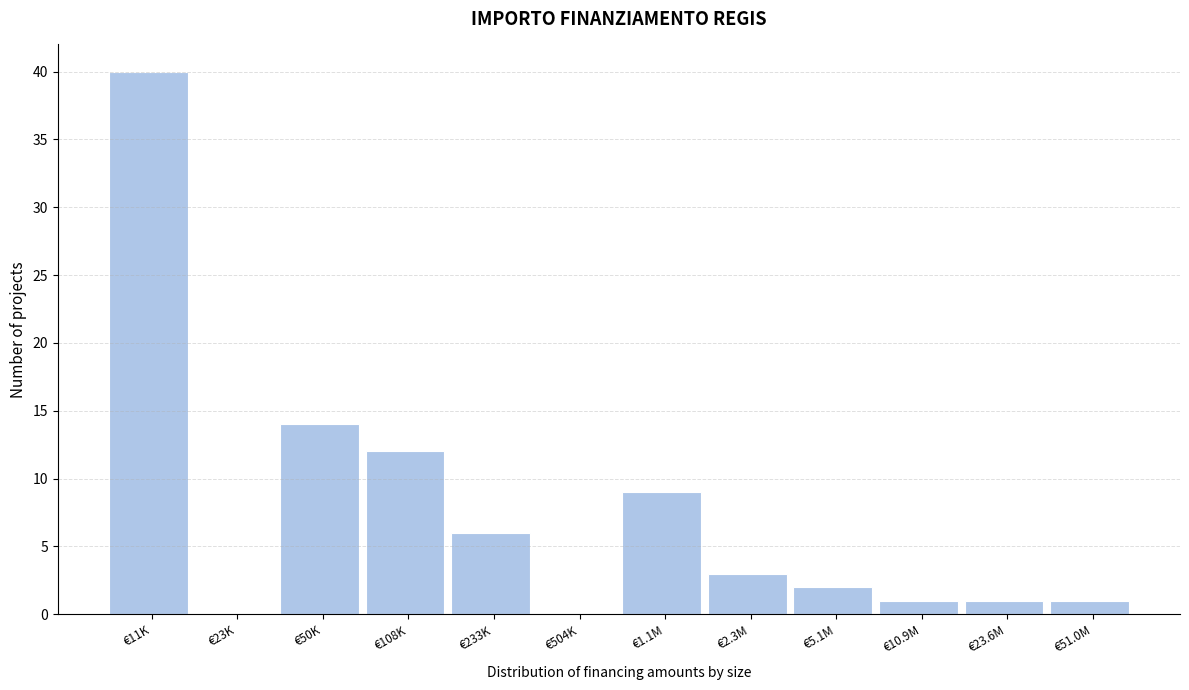

Reading left to right, what are all the values shown in this chart?

€11K=40	€23K=0	€50K=14	€108K=12	€233K=6	€504K=0	€1.1M=9	€2.3M=3	€5.1M=2	€10.9M=1	€23.6M=1	€51.0M=1